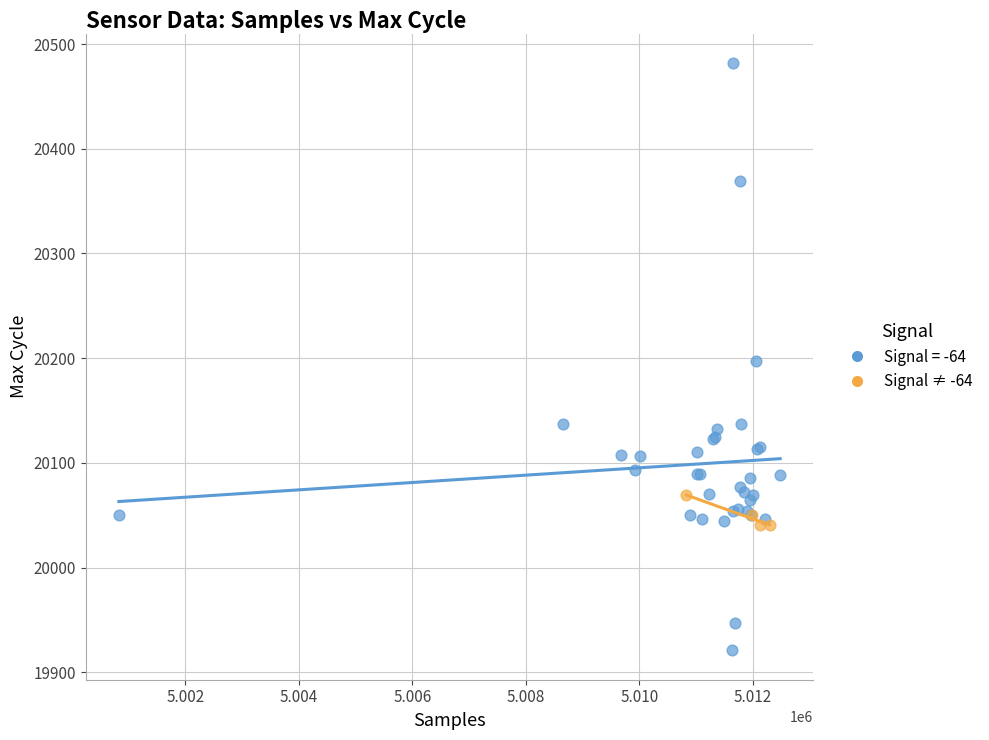

Which series has the widest spread of Y values?

Signal = -64